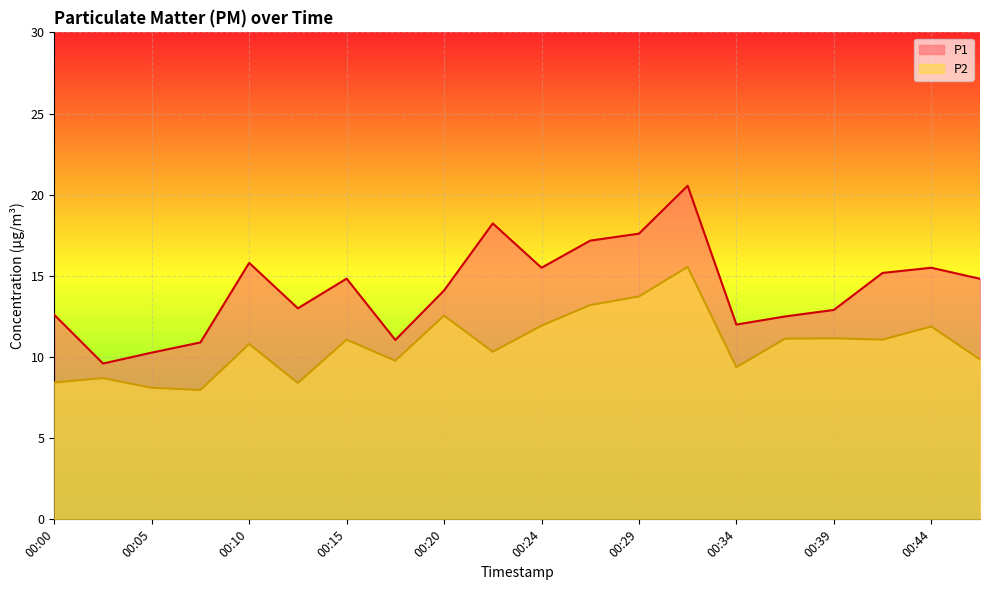

What are all the series names shown in the legend?

P1, P2